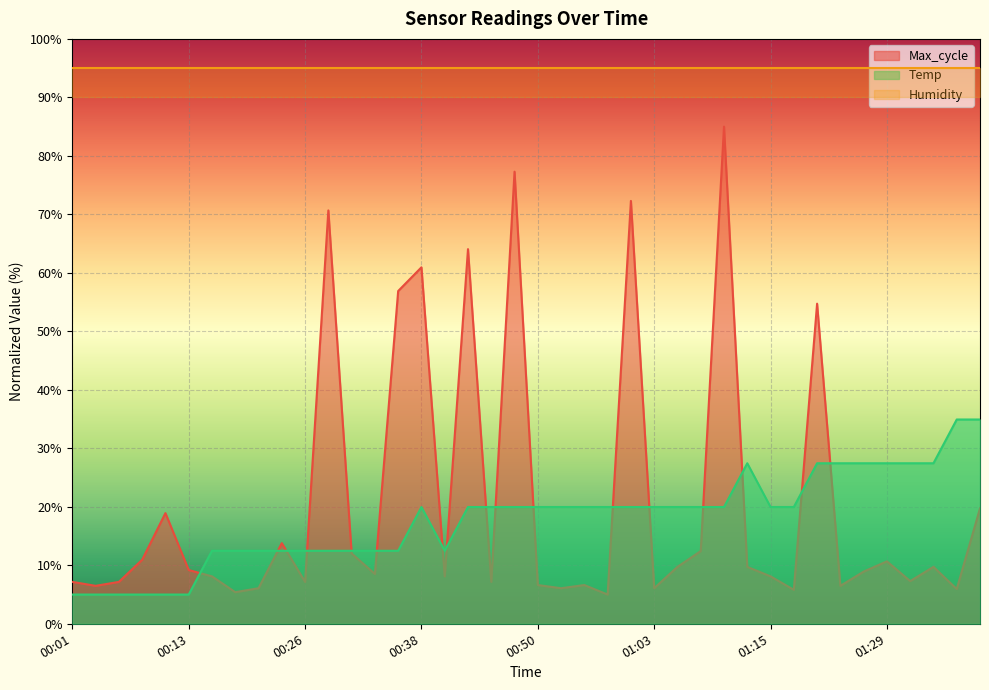

How many data points does each series have?

40